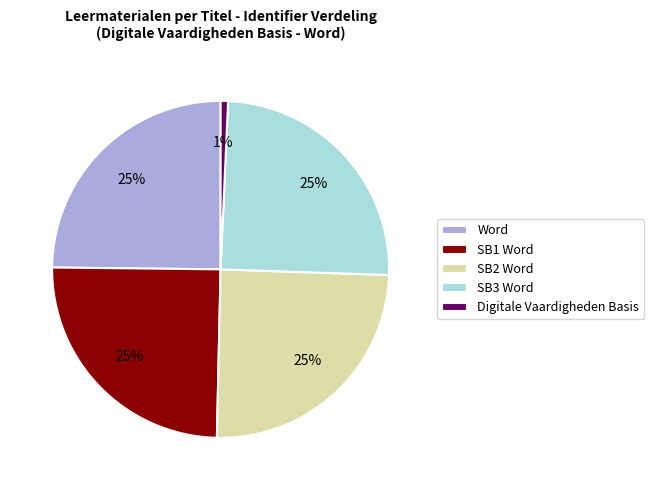

How many slices are in this pie chart?

5